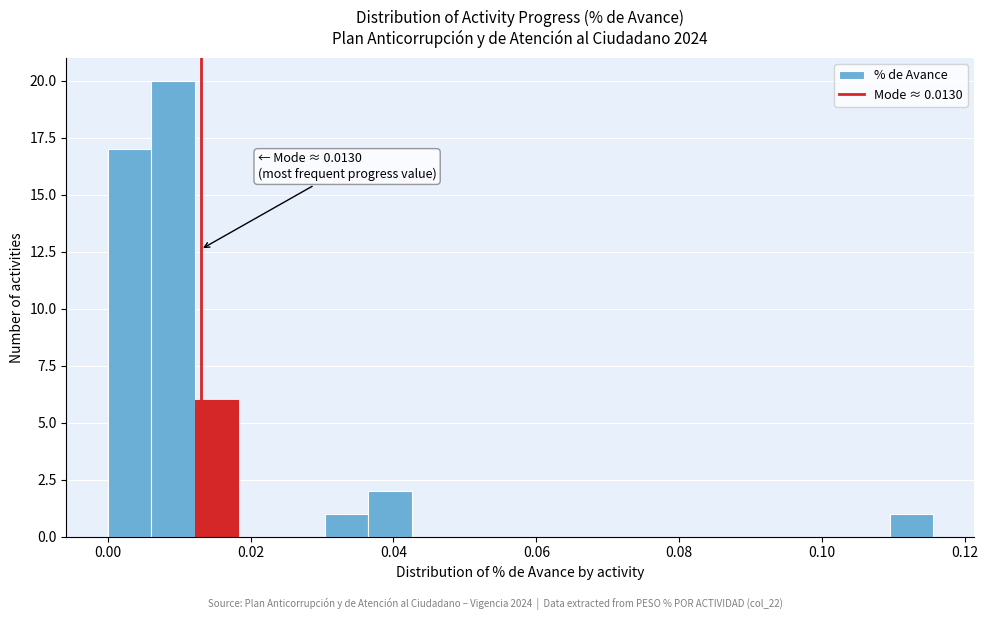

Around what value on the x-axis is the tallest bar? Give the approximate position of its centre, as read against the axis.

0.010